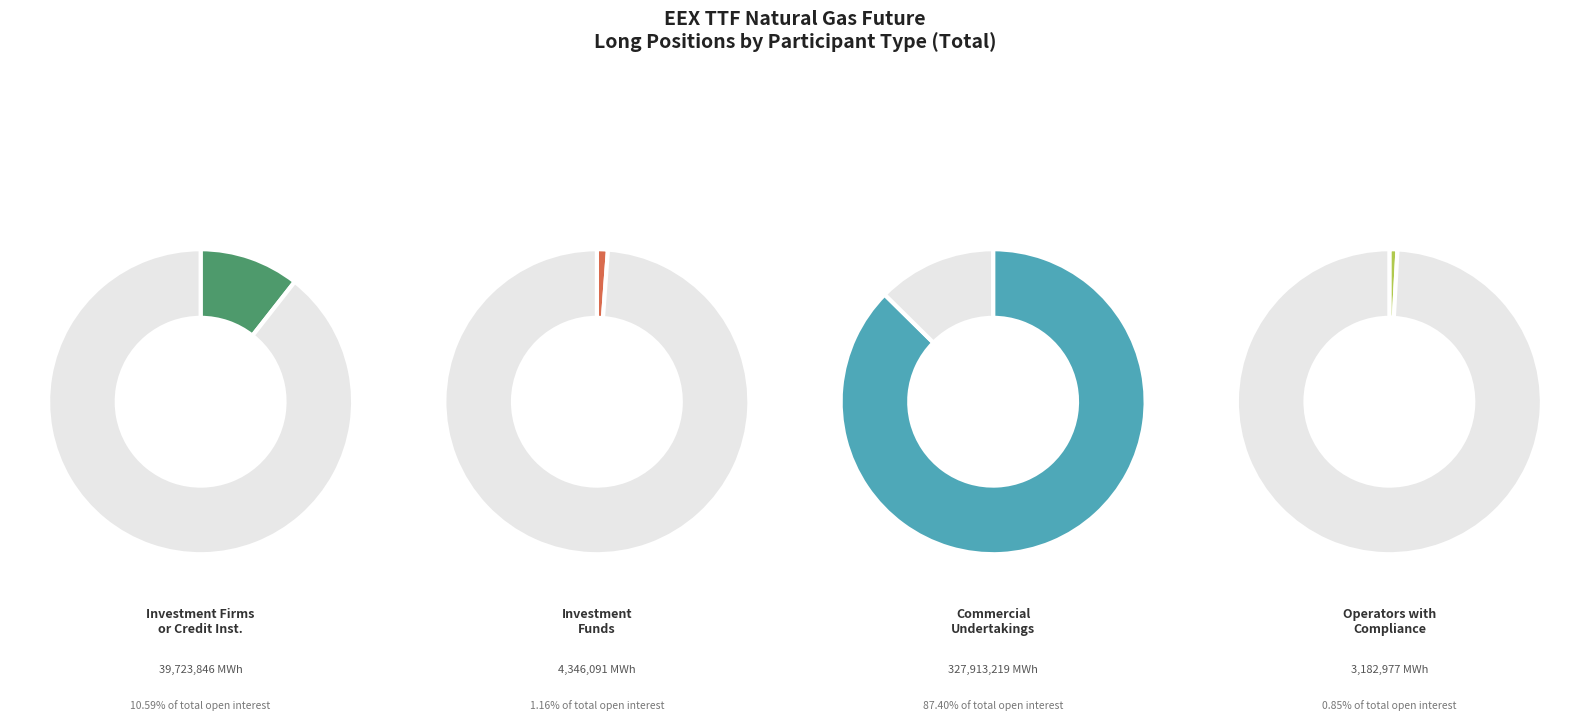

Is it true that Operators with
Compliance Obligations is 1% of the pie?

True